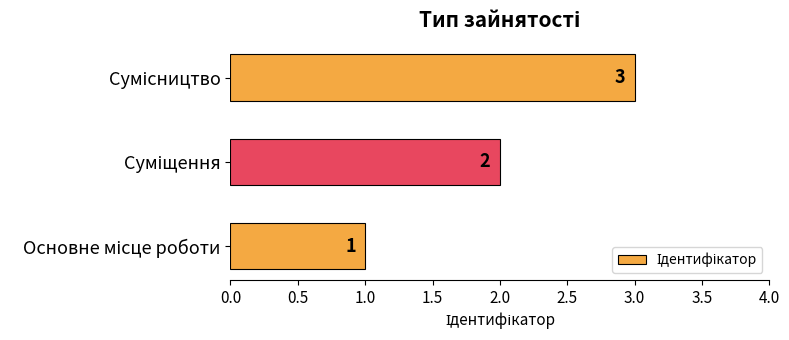

How many values are below 2?

1